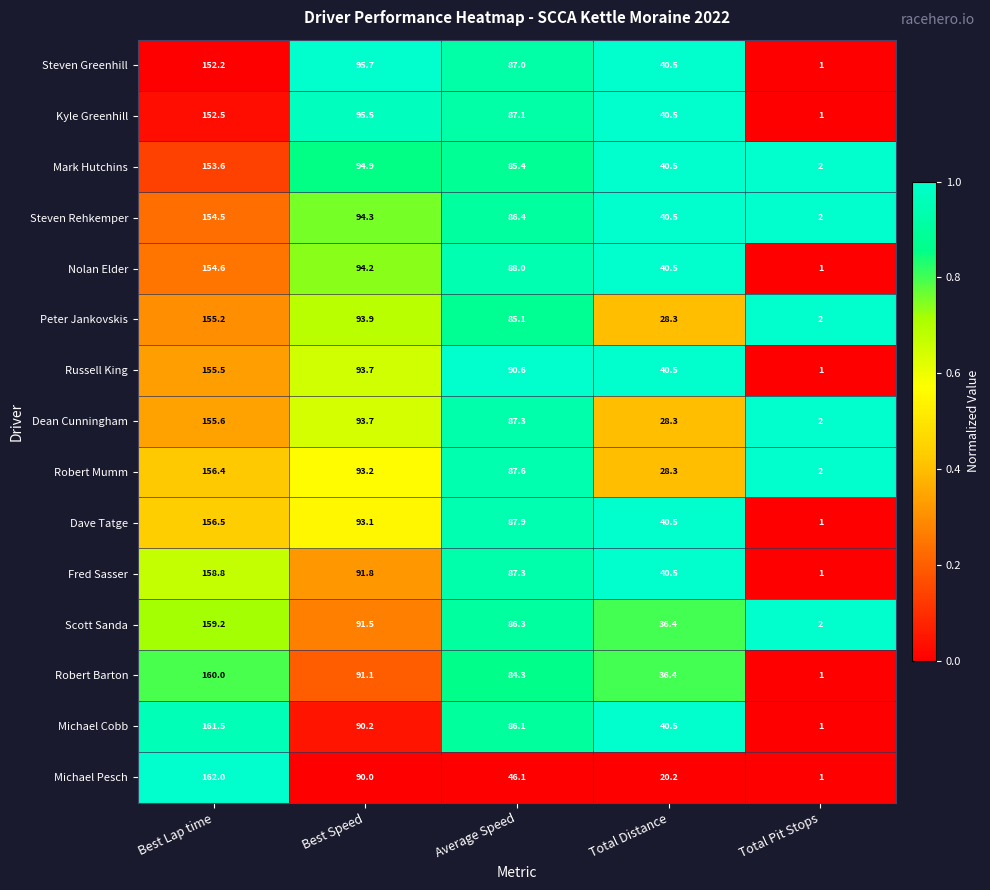

What is the total value across all series at Average Speed?

1262.5